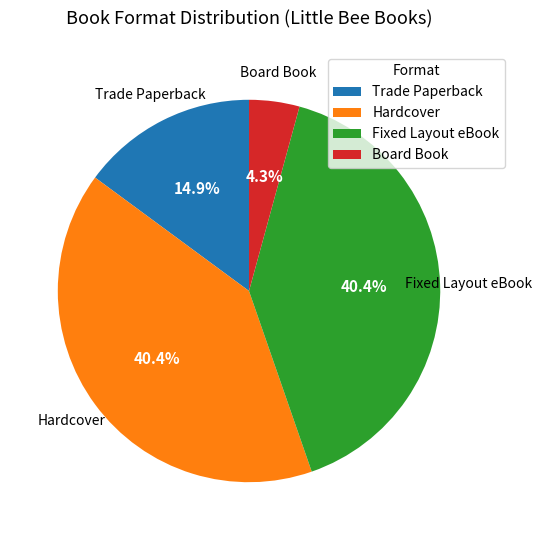

To the nearest percent, what is the difference between the largest and smallest slice percentages?

36%